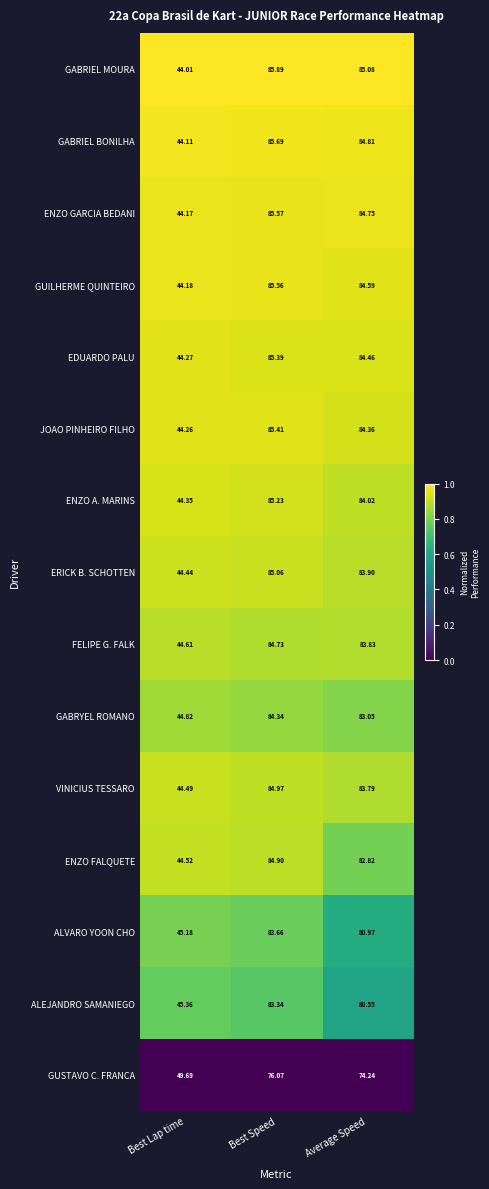

Which series has the largest total across all categories?

GABRIEL MOURA